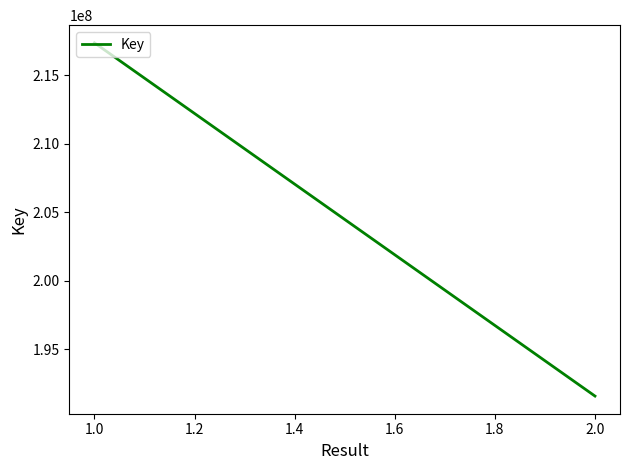

How many lines are shown in the chart?

1